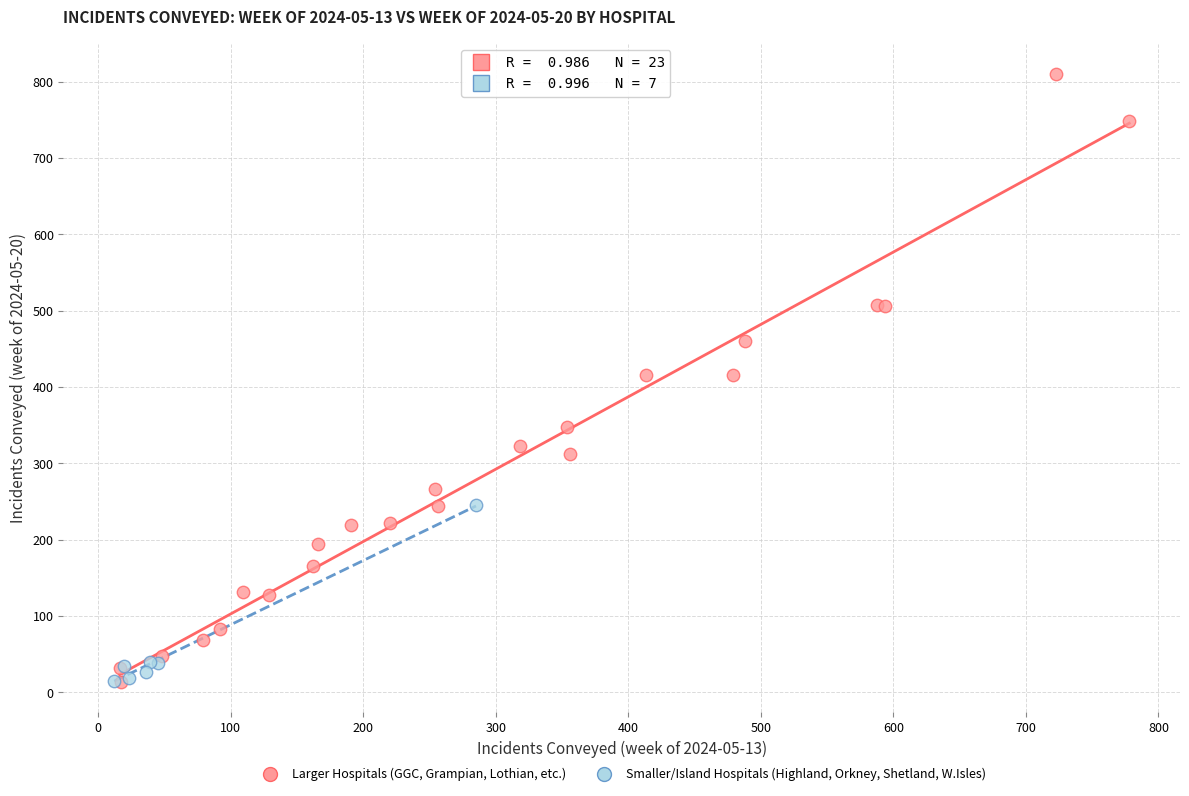

Which series contains the highest Y value?

Larger Hospitals (GGC, Grampian, Lothian, etc.)